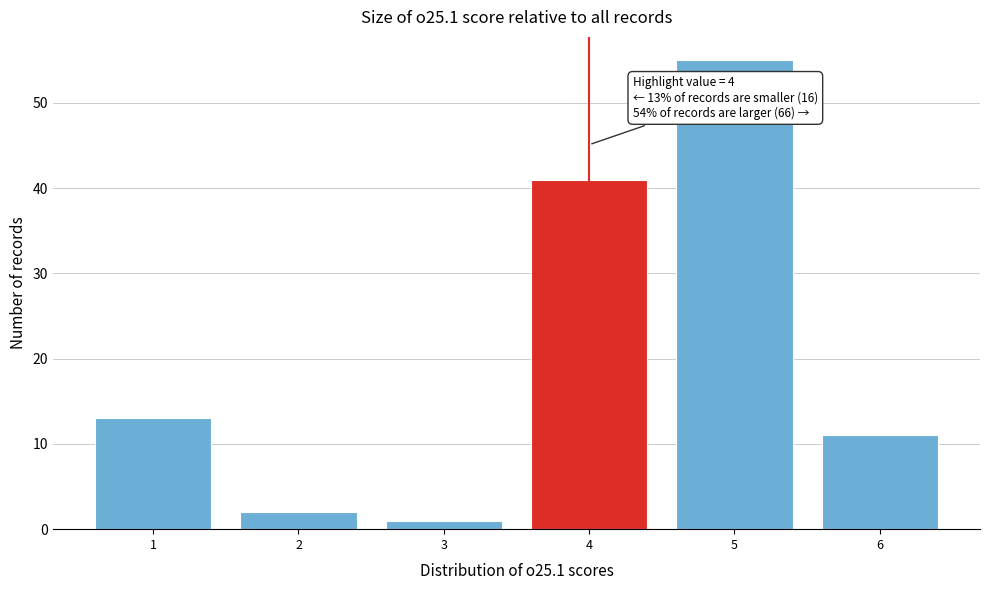

Reading left to right, extract all data points from this chart.

1=13	2=2	3=1	4=41	5=55	6=11